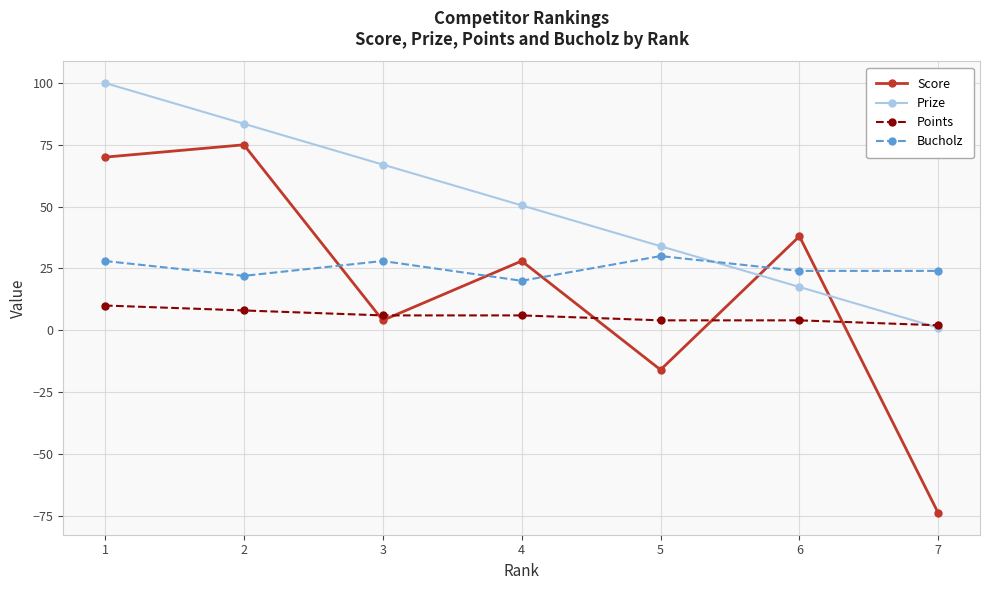

True or false: Bucholz and Score cross at least once.

True